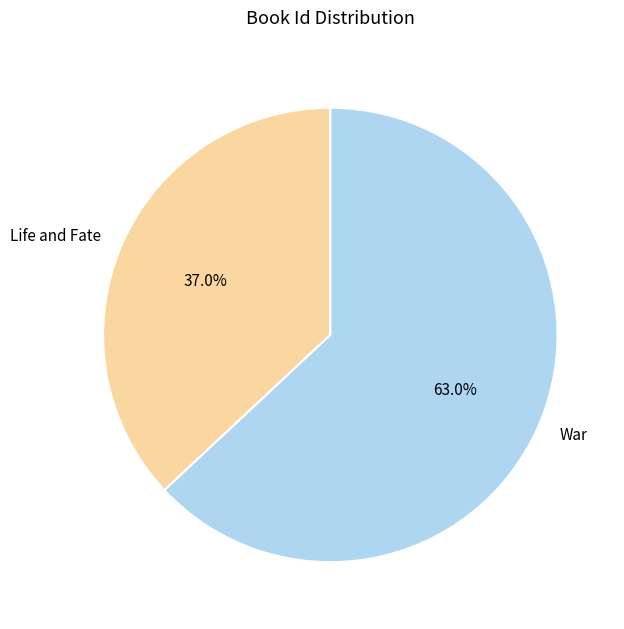

What is the smallest slice in the pie chart?

Life and Fate